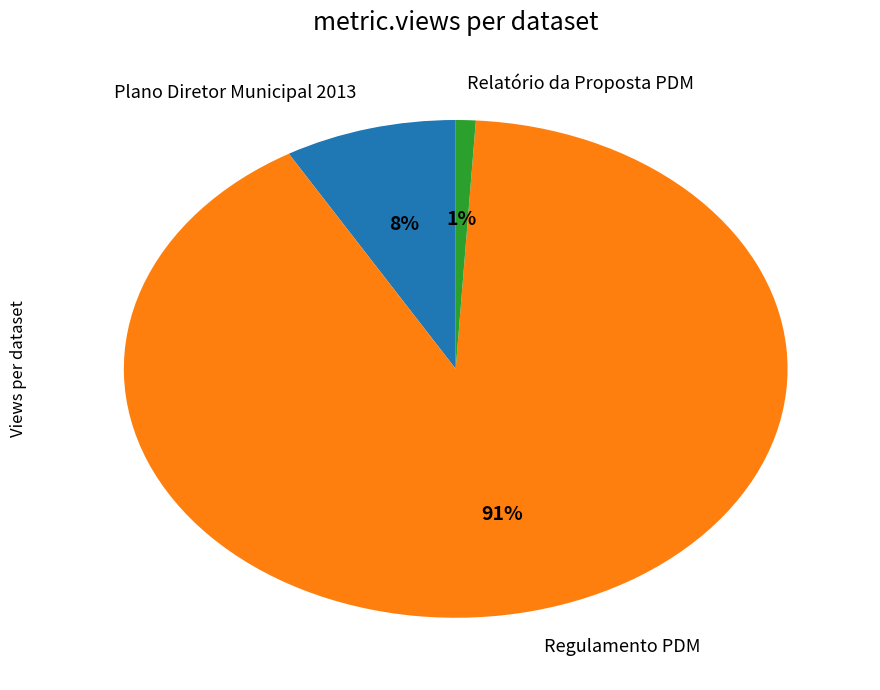

Rank the categories by value from lowest to highest.

Relatório da Proposta PDM, Plano Diretor Municipal 2013, Regulamento PDM